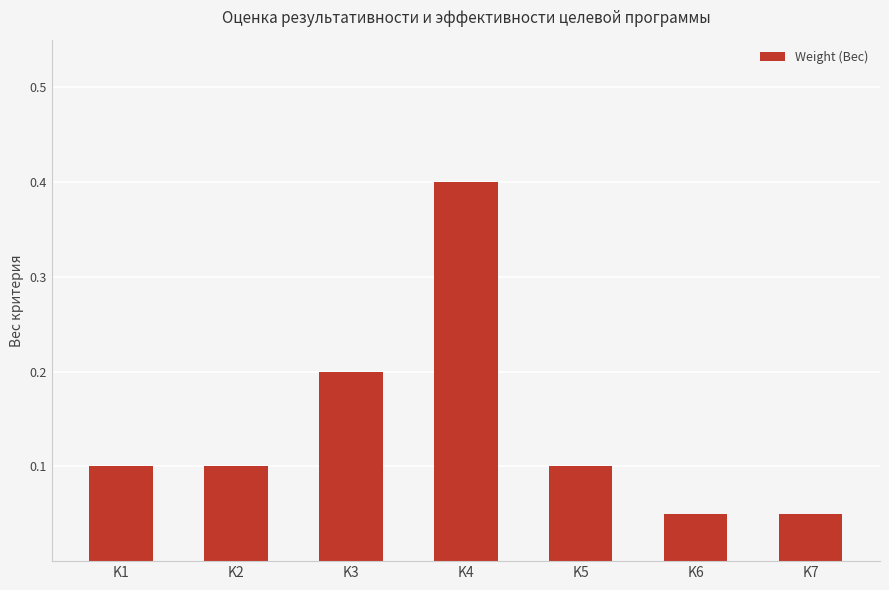

What is the maximum value shown in the chart?

0.4